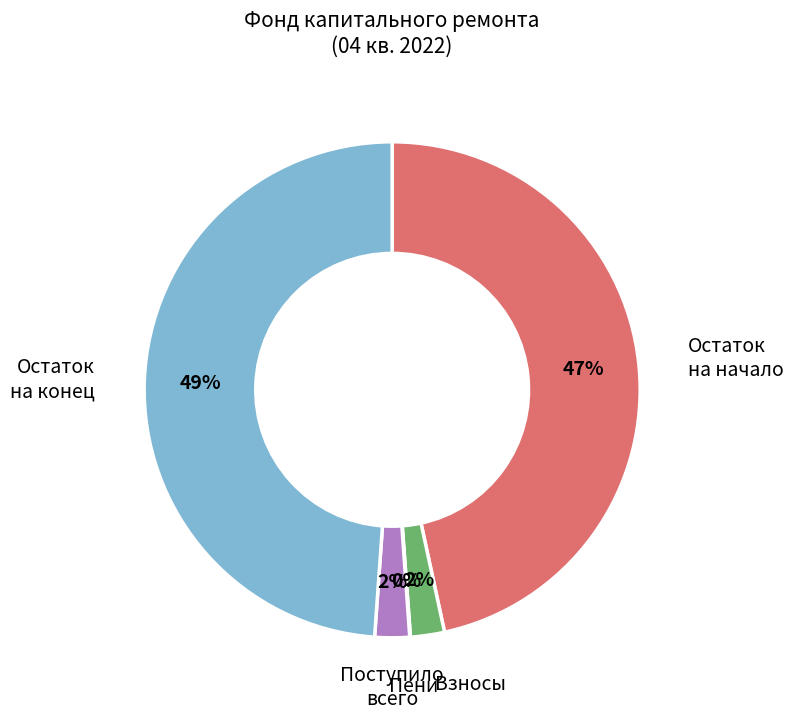

To the nearest percent, what is the average slice percentage?

20%